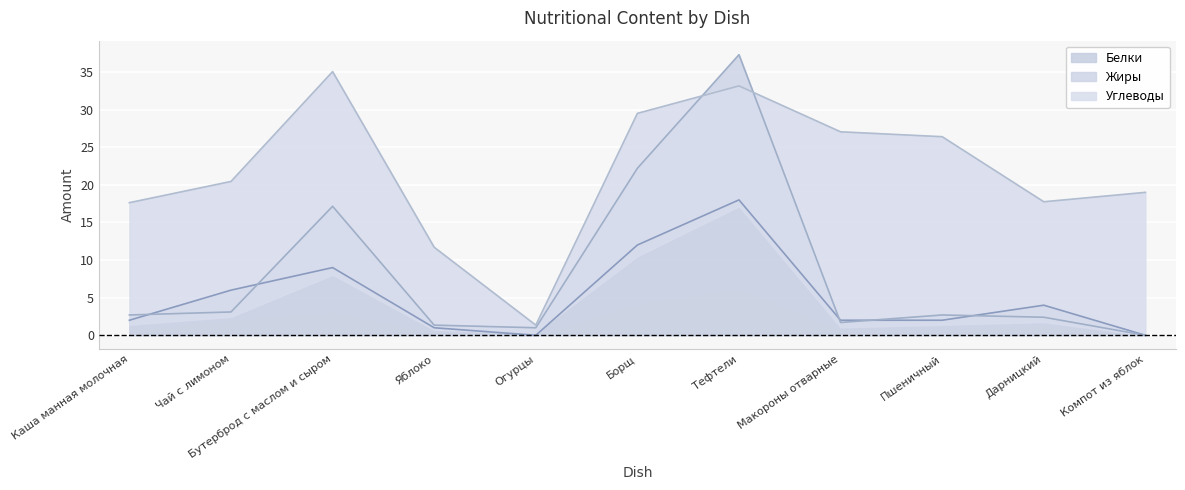

Is it true that Белки equals 2 at Чай с лимоном?

False